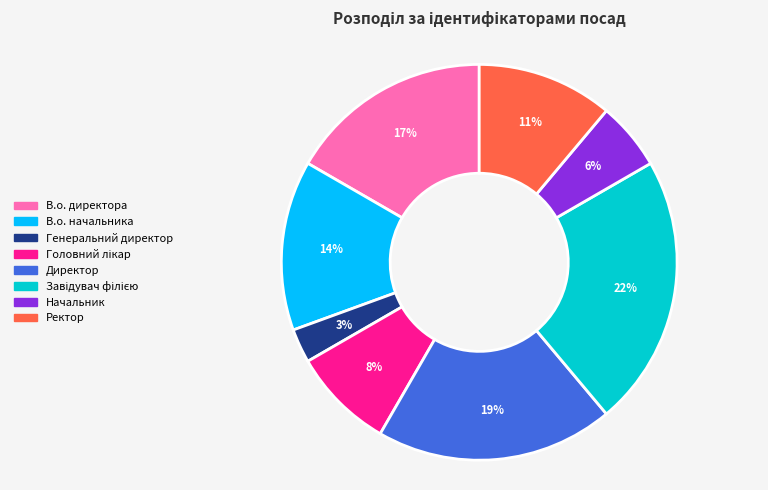

Does В.о. директора account for over 50% of the chart?

No